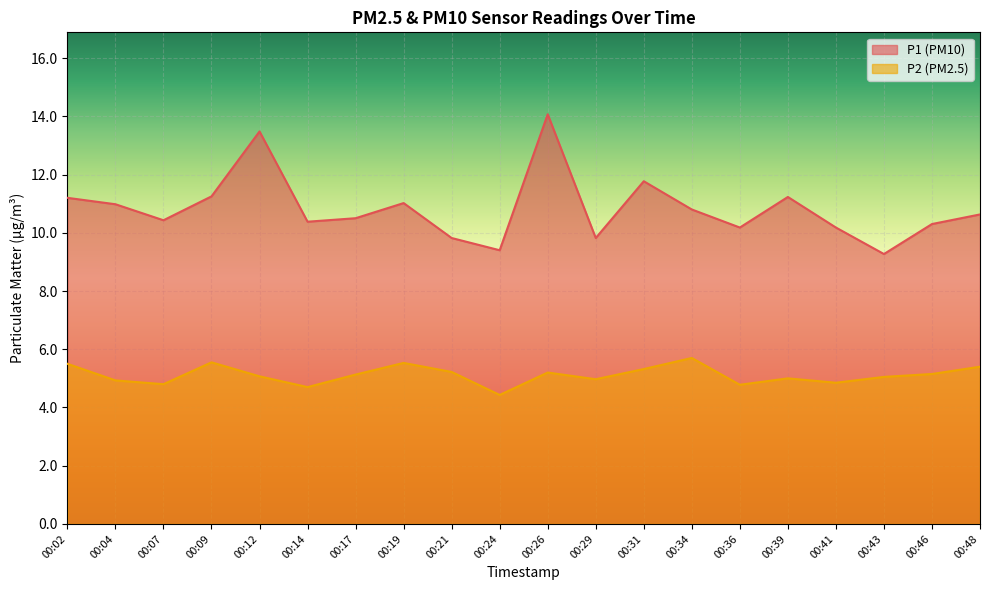

The value of P1 at 00:48 is 10.6. True or false?

True